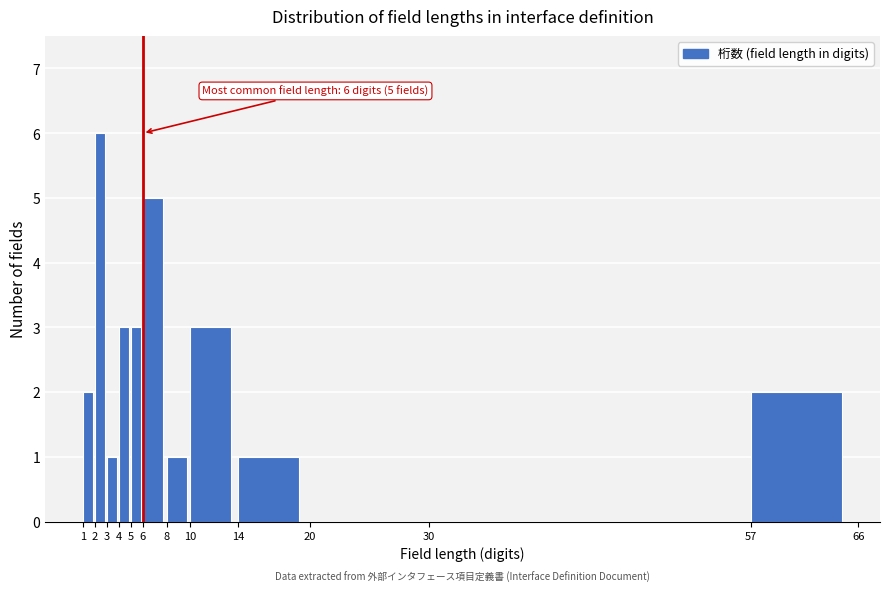

Over which range of the x-axis is the bar tallest?

2 to 3